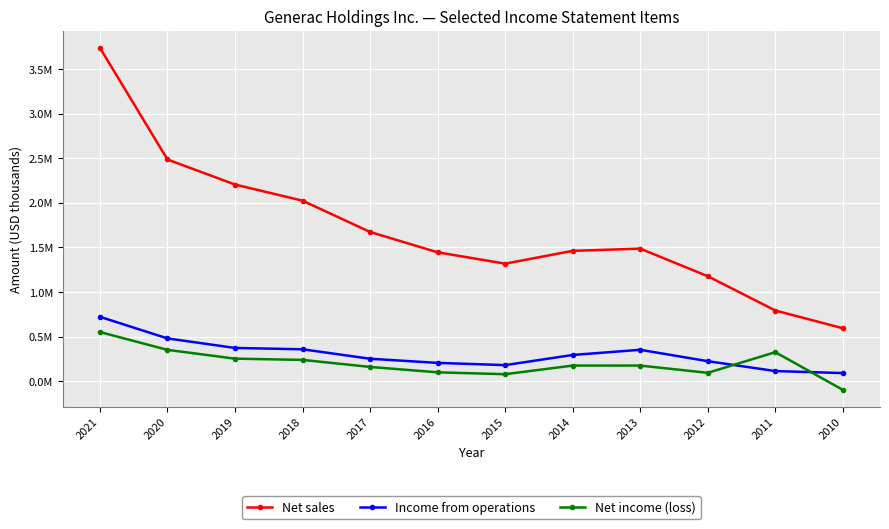

Between which two adjacent categories do Net income (loss) and Income from operations first intersect?

2012 and 2011